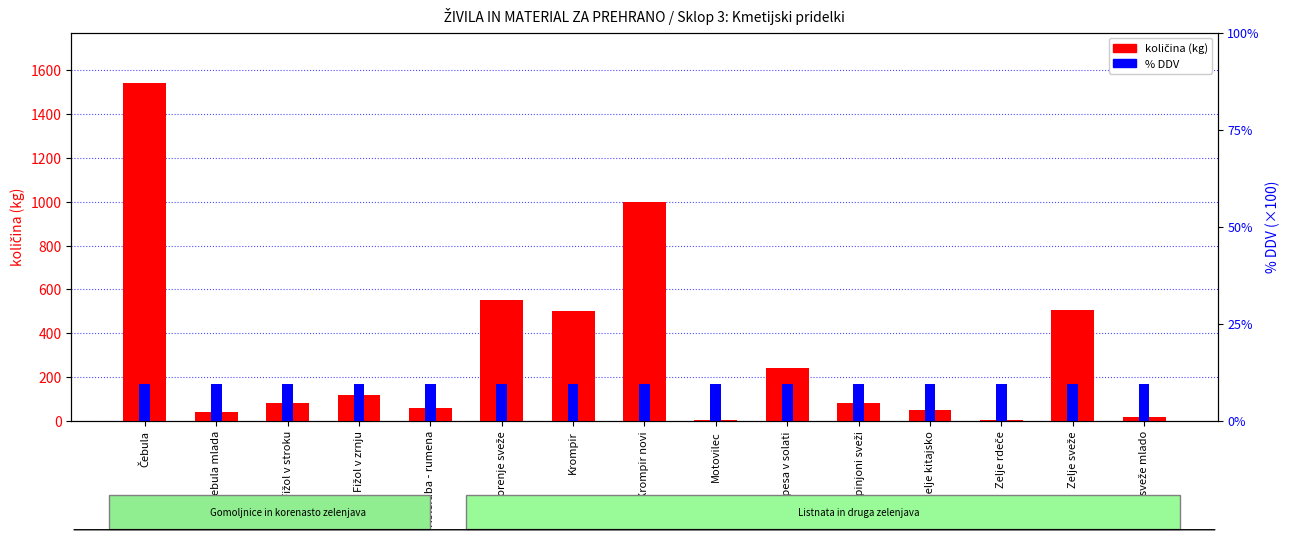

What position from the left is Čebula mlada?

2